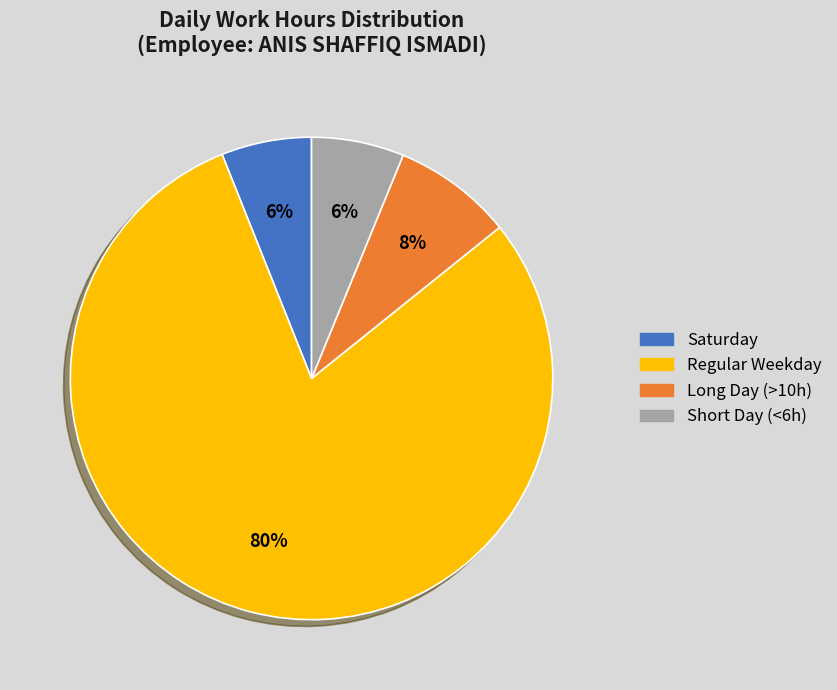

Approximately how many times larger is the value at Long Day (>10h) compared to Short Day (<6h)?

1.3